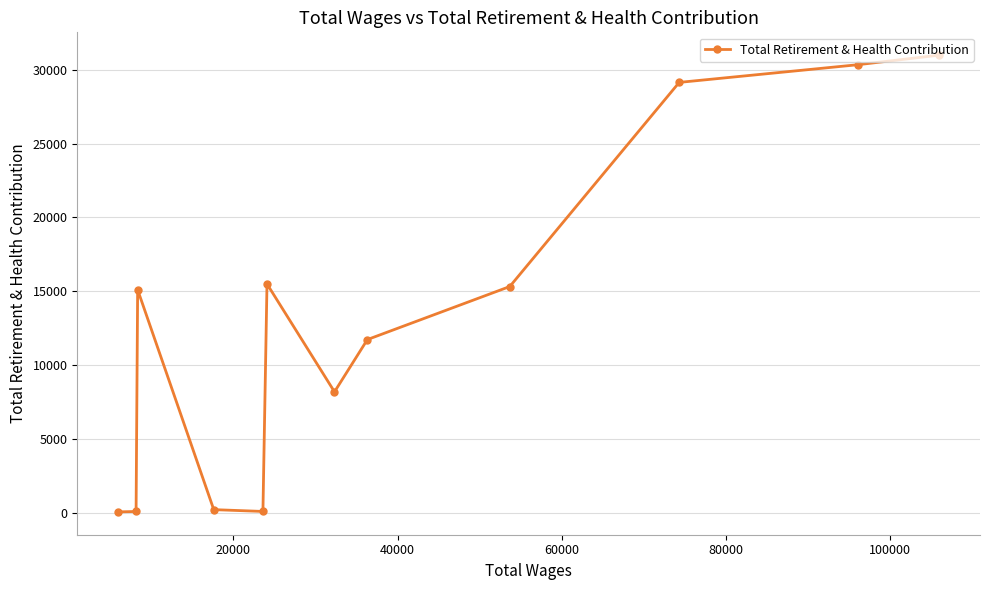

What is the difference between the maximum and minimum values?

30902